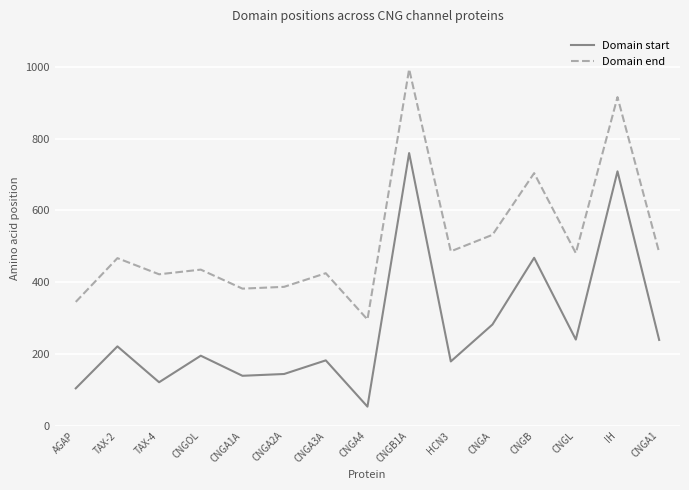

How many lines are shown in the chart?

2